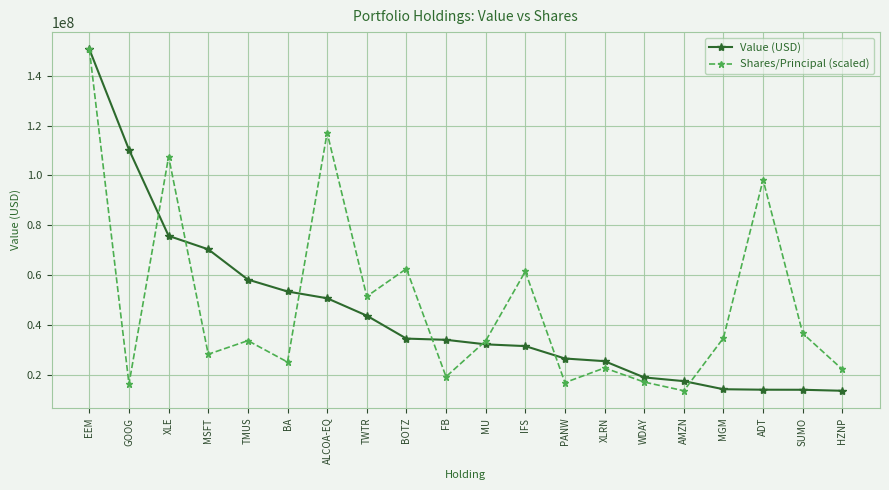

The Value (USD) series shows 34145000.0 at FB. True or false?

True